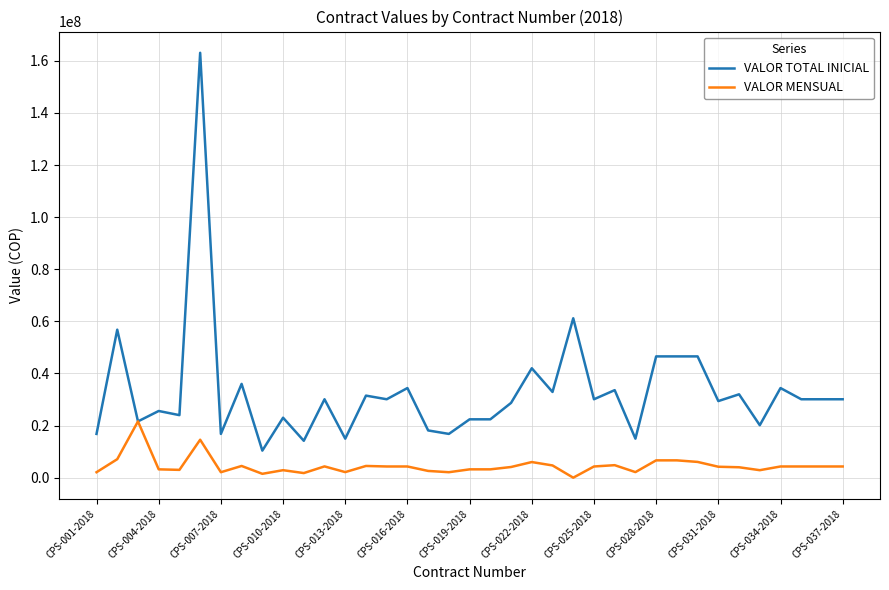

Which series has the widest spread of values?

VALOR TOTAL INICIAL